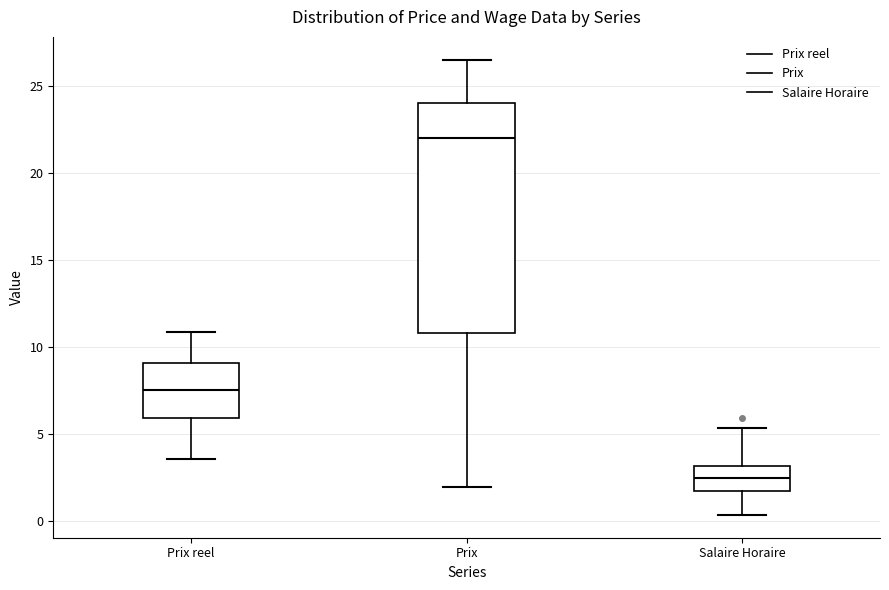

Reading left to right, transcribe this box plot: for each box, give where its median line is, the range the box spans, and where its two whiskers end, as read against the y-axis. The values are not printed on the chart, so give them approximately, as read against the axis.

Prix reel: median 7.5, box 6.0 to 9.0, whiskers 3.5 to 11.0
Prix: median 22.0, box 11.0 to 24.0, whiskers 2.0 to 26.5
Salaire Horaire: median 2.5, box 1.5 to 3.0, whiskers 0.5 to 5.5